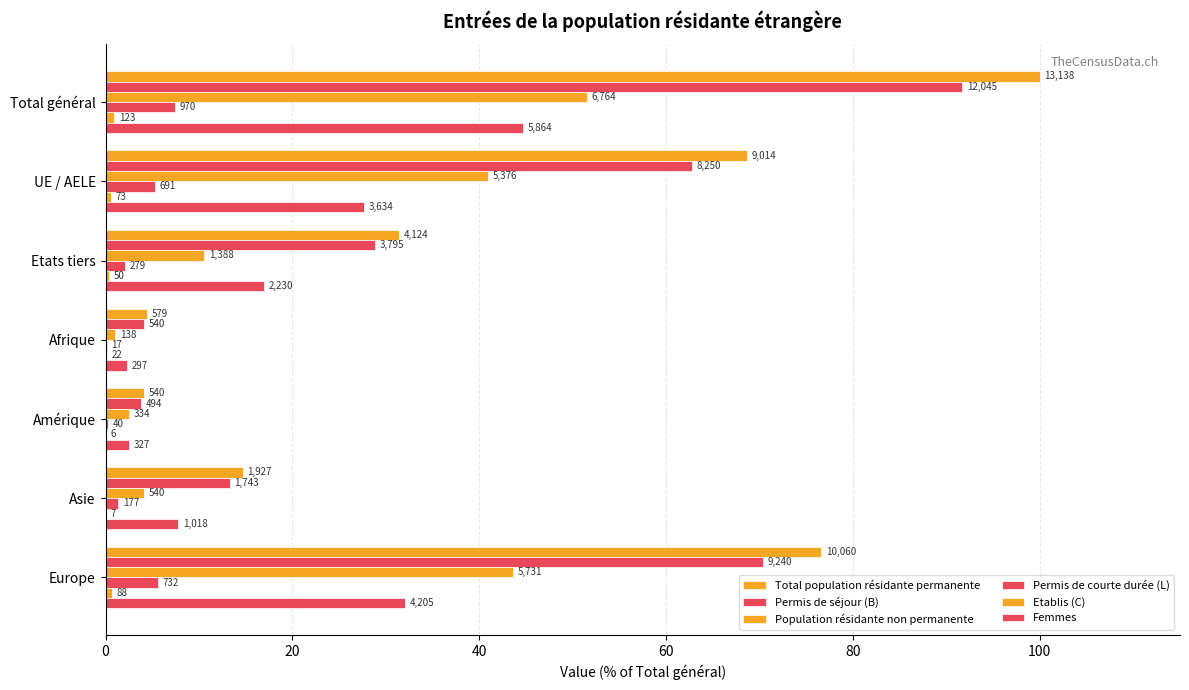

What are all the series names shown in the legend?

Total population résidante permanente, Permis de séjour (B), Population résidante non permanente, Permis de courte durée (L), Etablis (C), Femmes